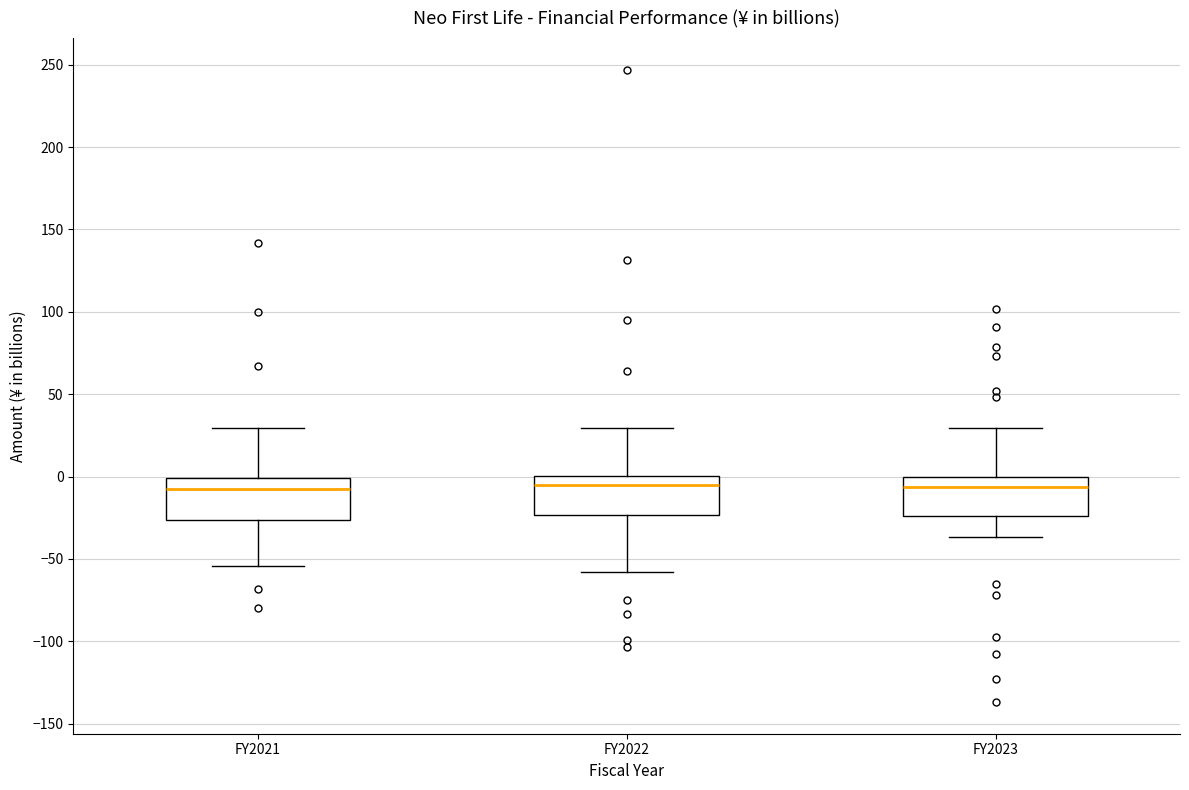

Where does the upper whisker of the box for FY2021 end on the y-axis? The values are not printed on the chart, so give them approximately, as read against the axis.

30